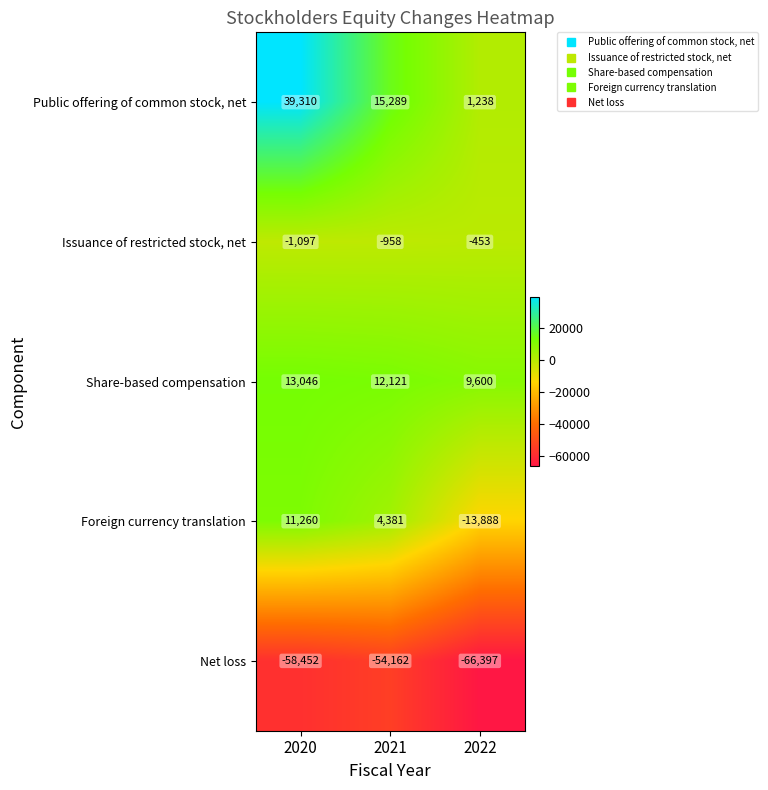

Between 2020 and 2021, which series saw the biggest shift?

Public offering of common stock, net